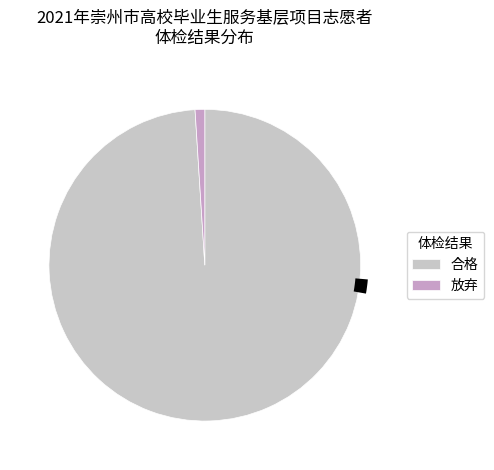

Count the number of slices in the pie.

2